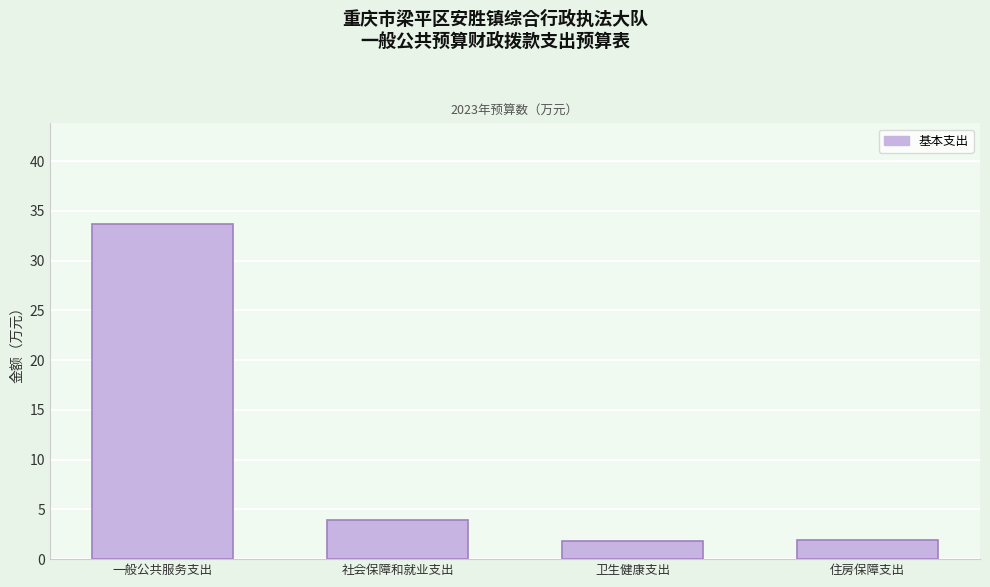

Where does the data first go above 3?

一般公共服务支出